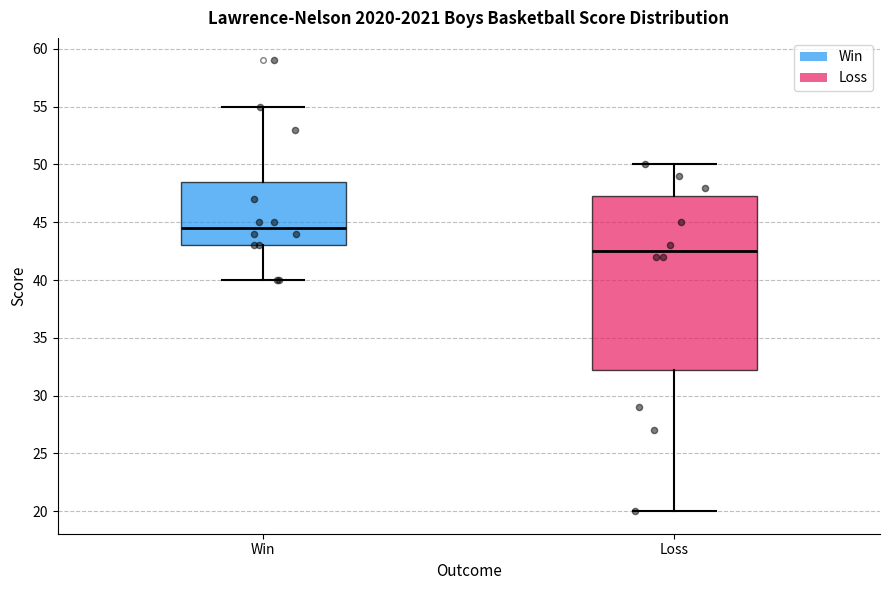

Where does the median line of the box for Loss sit on the y-axis? The values are not printed on the chart, so give them approximately, as read against the axis.

42.5